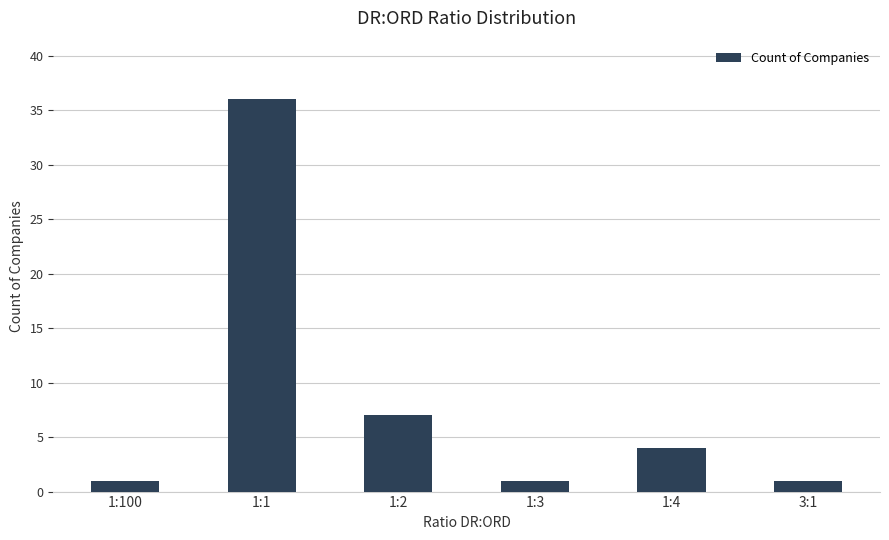

At which label is the value closest to 18?

1:2